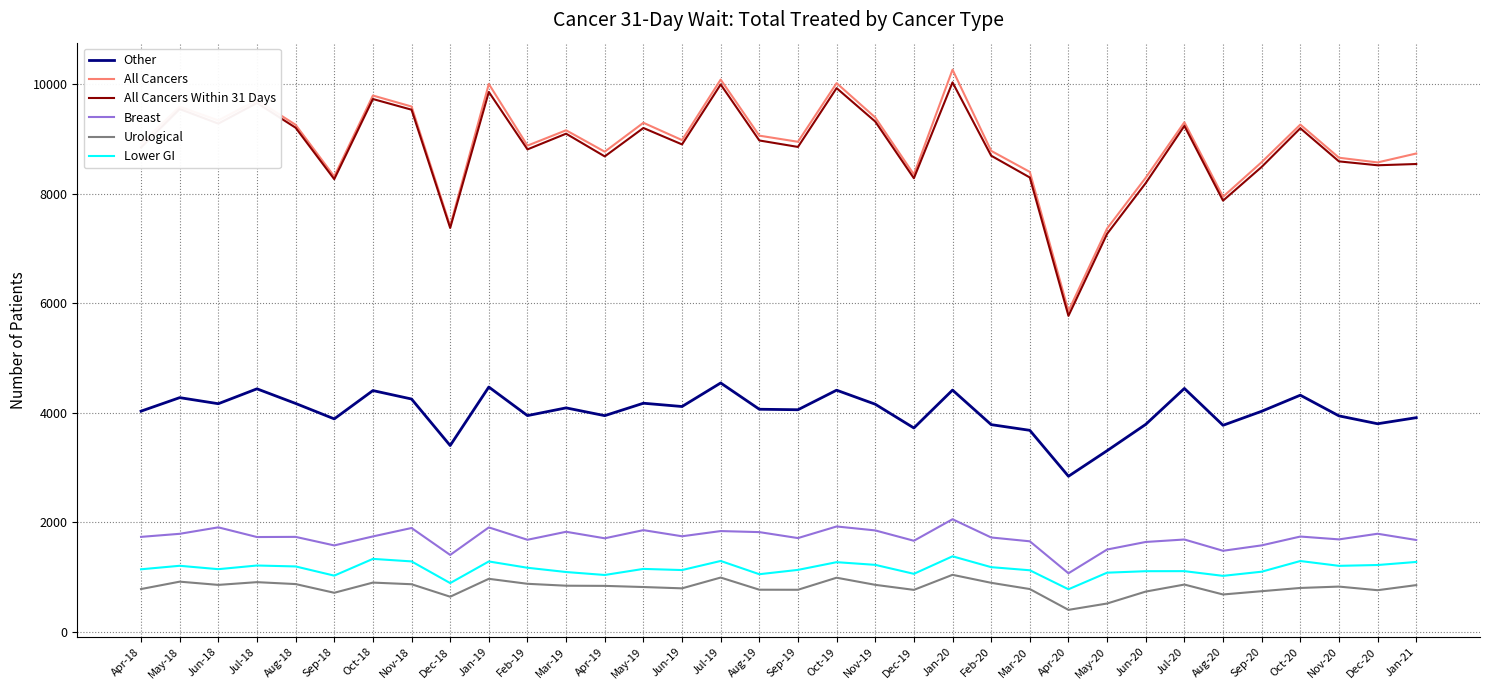

What is the difference between the maximum and minimum values in the Lower GI series?

602